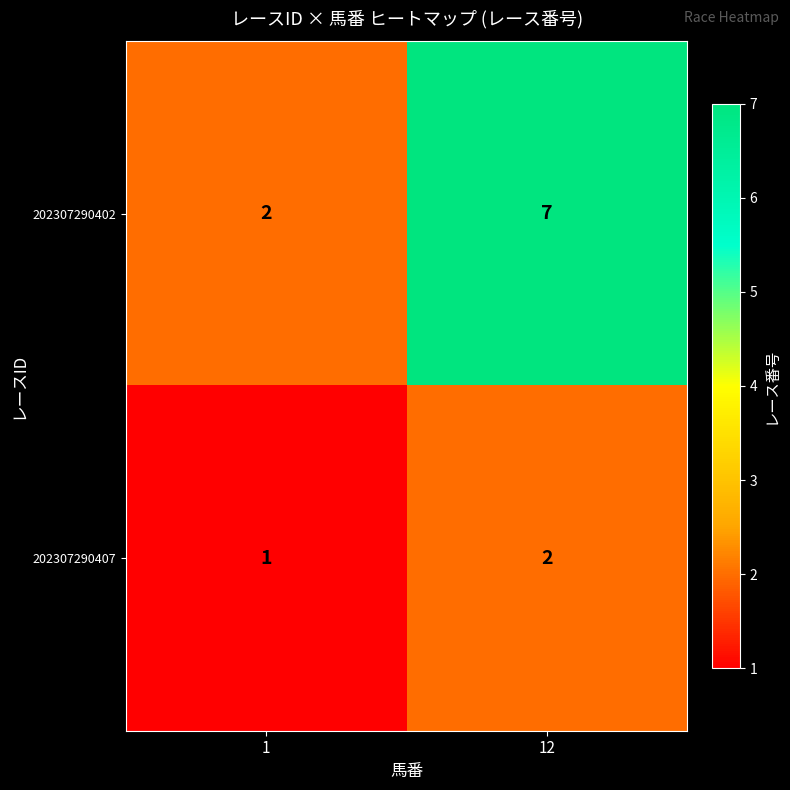

Which series has the largest range (max minus min)?

202307290402